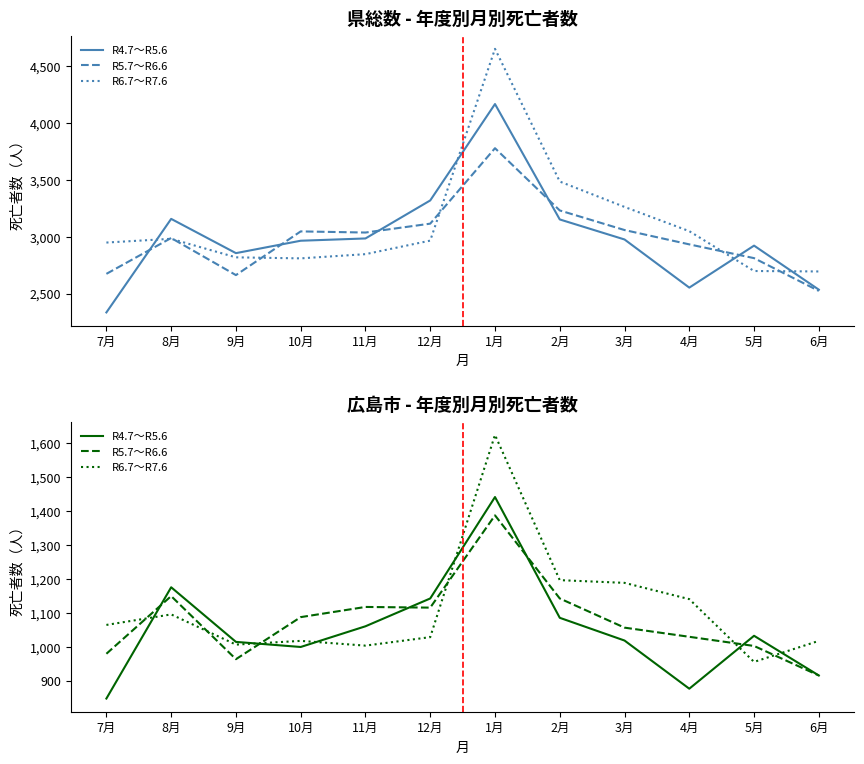

What is the difference between the highest and lowest values at 7月?

217